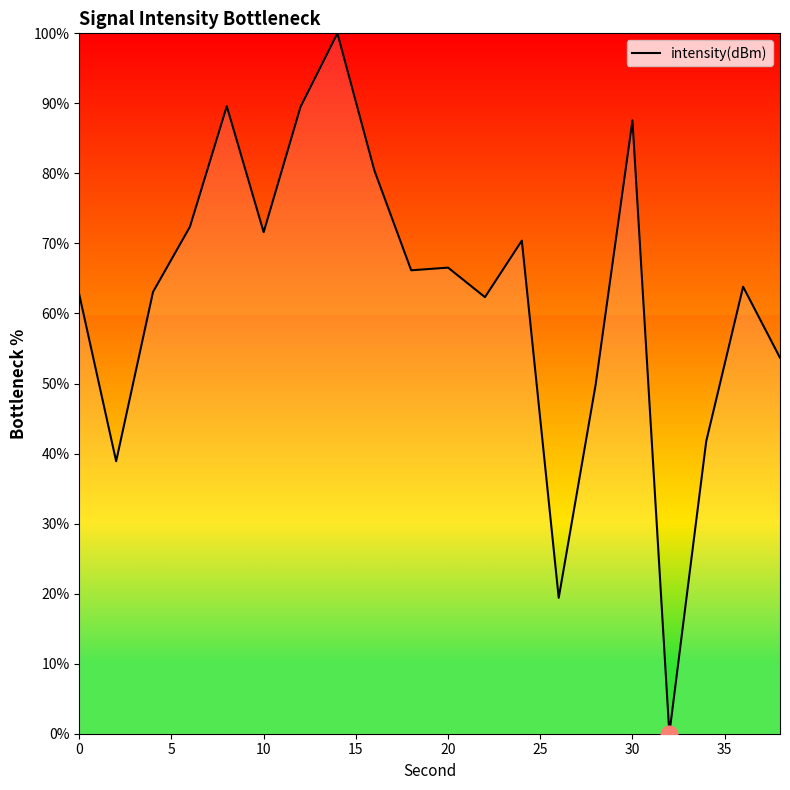

How many lines are shown in the chart?

1